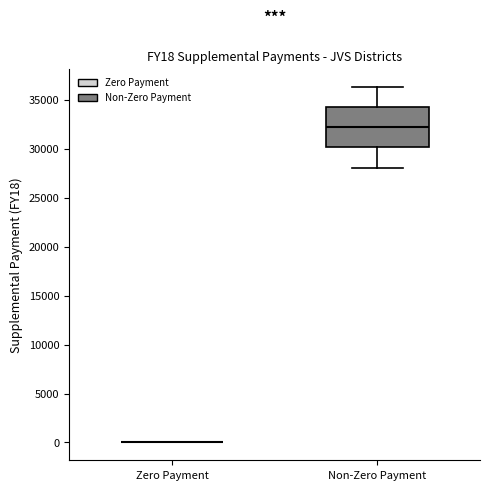

Comparing the boxes themselves (not the whiskers), which one is the tallest?

Non-Zero Payment